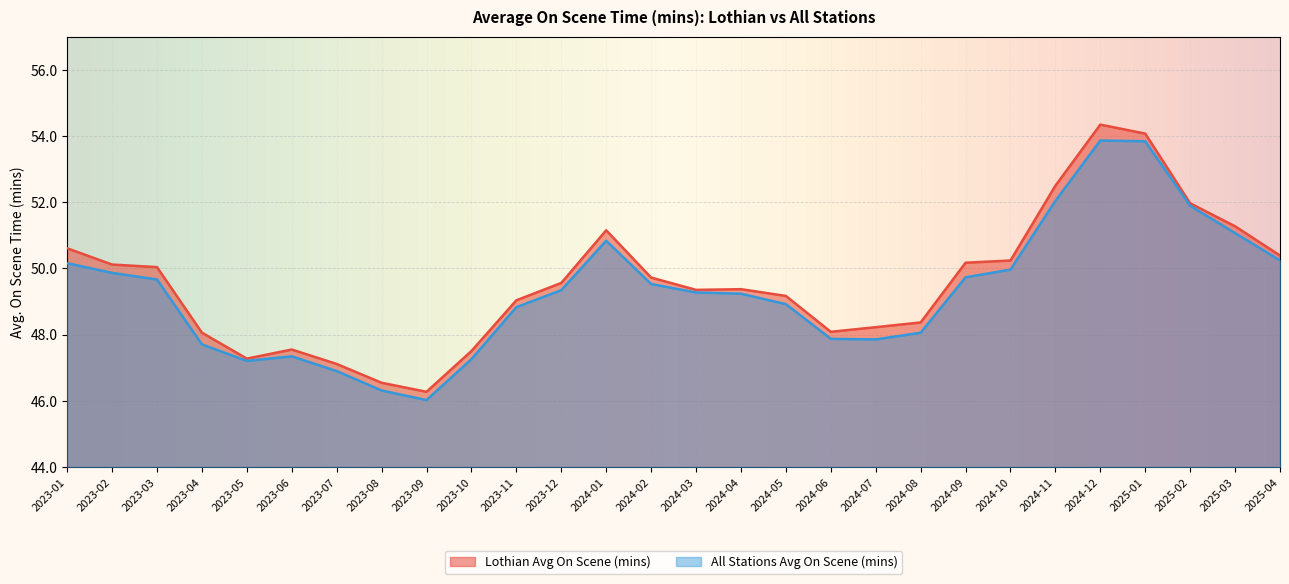

List the series in order of their peak value, lowest first.

All Stations Avg On Scene (mins), Lothian Avg On Scene (mins)